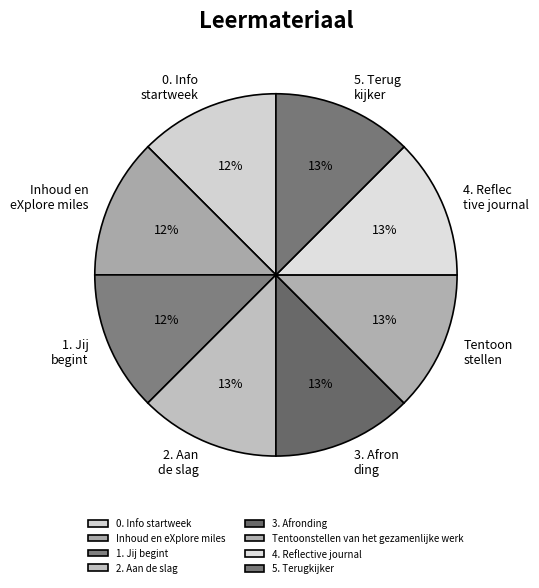

True or false: 4. Reflective journal accounts for 13% of the total.

True